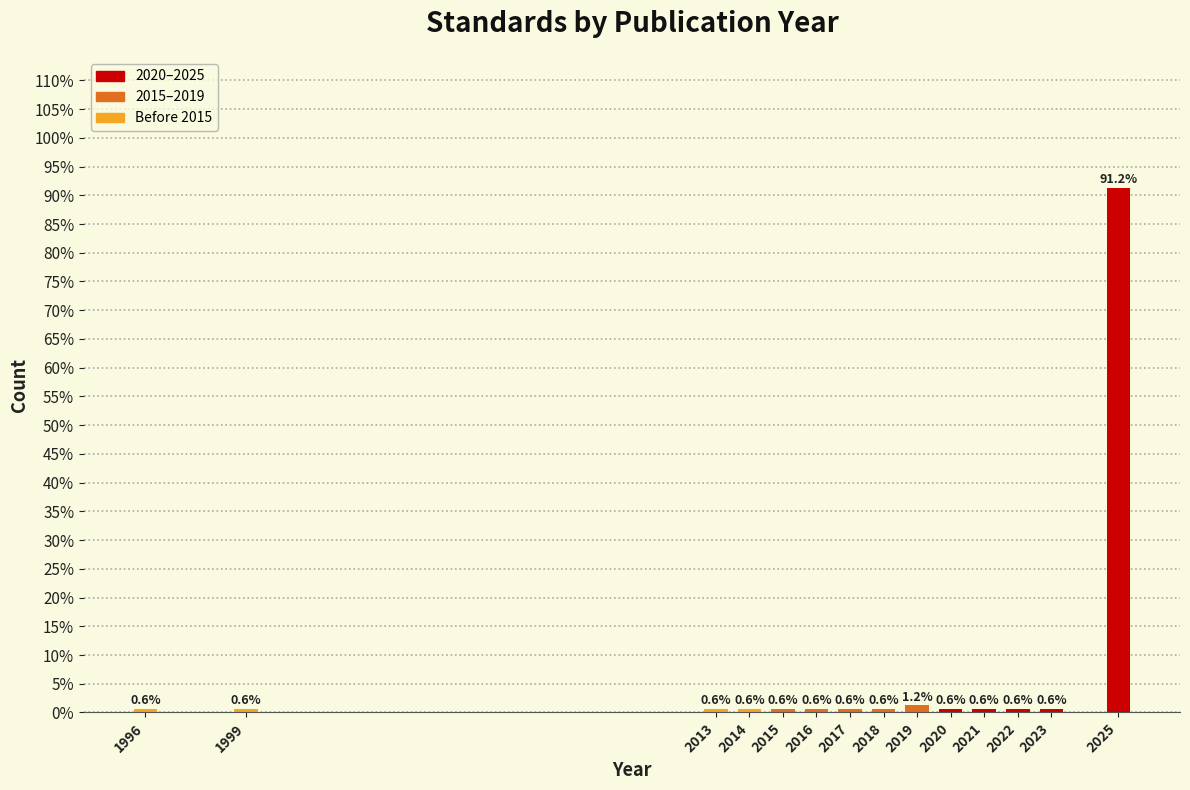

What is the difference between the maximum and second lowest values?

90.6